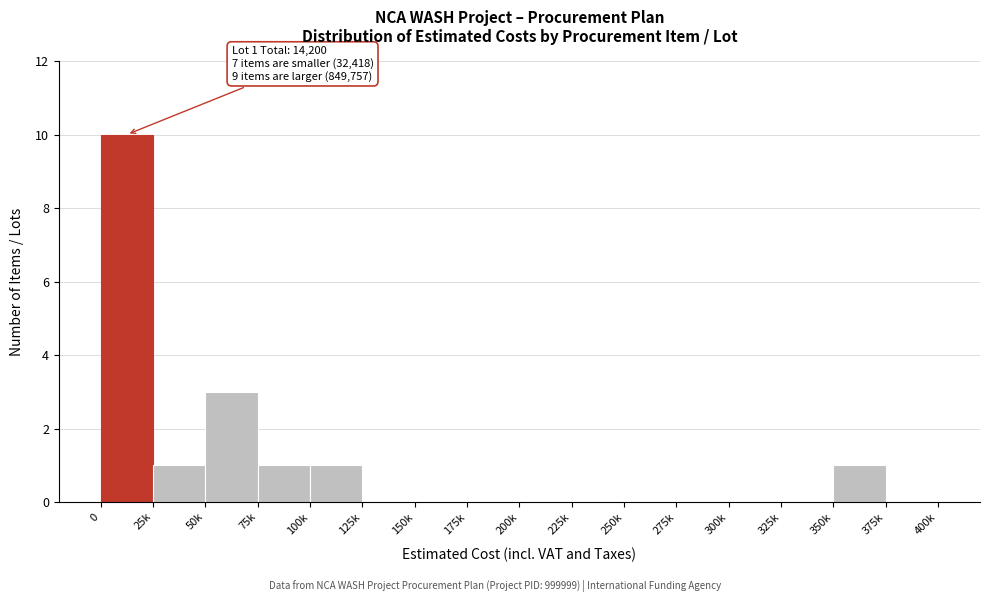

Reading right to left, what are all the values shown in this chart?

375k=0	350k=1	325k=0	300k=0	275k=0	250k=0	225k=0	200k=0	175k=0	150k=0	125k=0	100k=1	75k=1	50k=3	25k=1	0=10